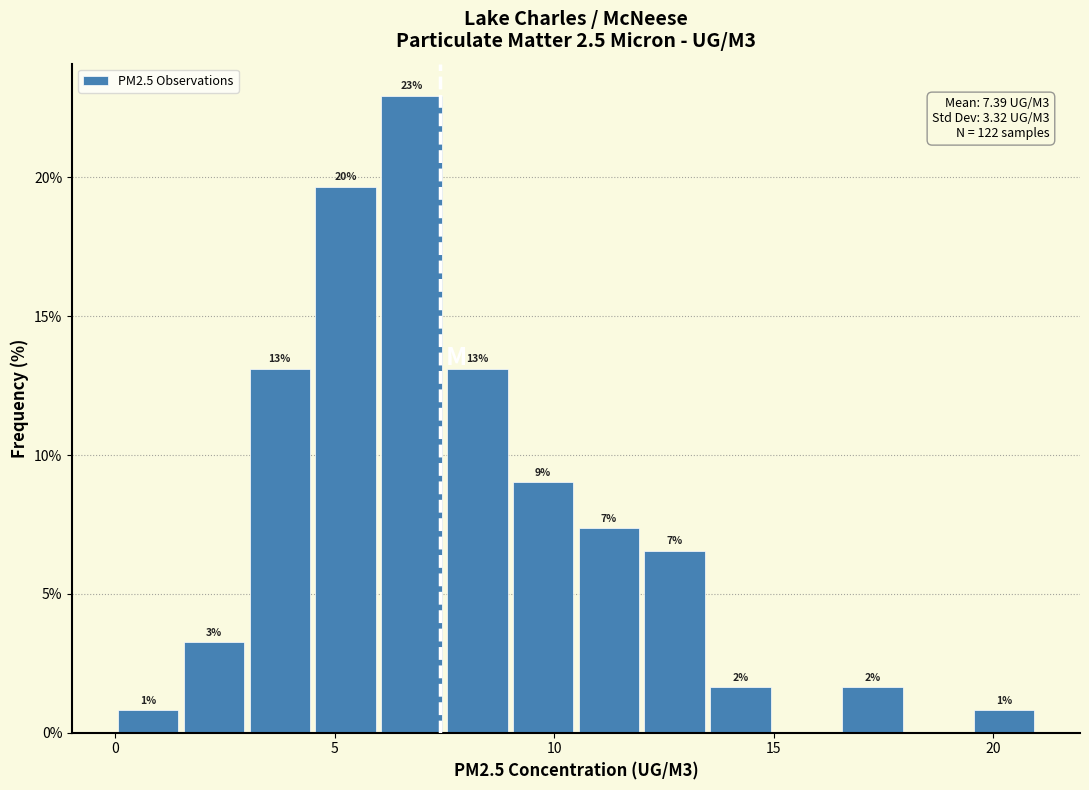

Around what value on the x-axis is the tallest bar? Give the approximate position of its centre, as read against the axis.

7.0